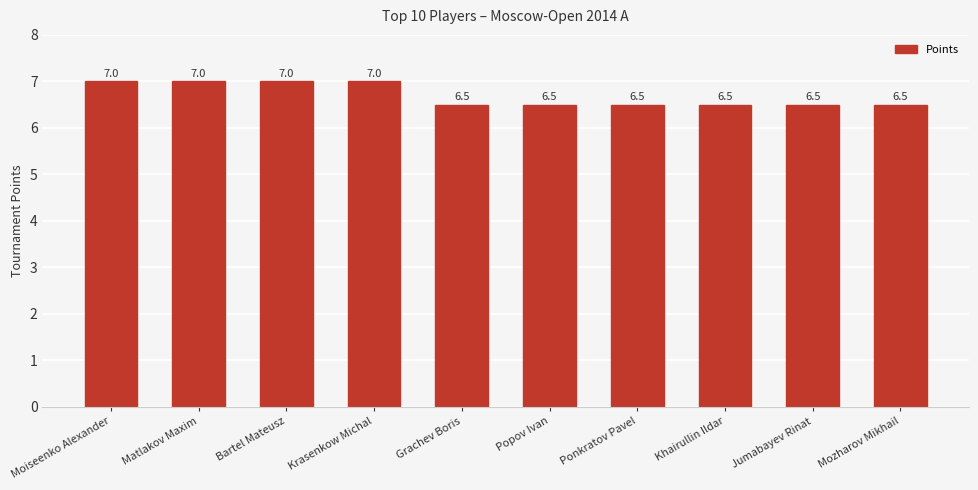

How many distinct data groups are displayed?

1